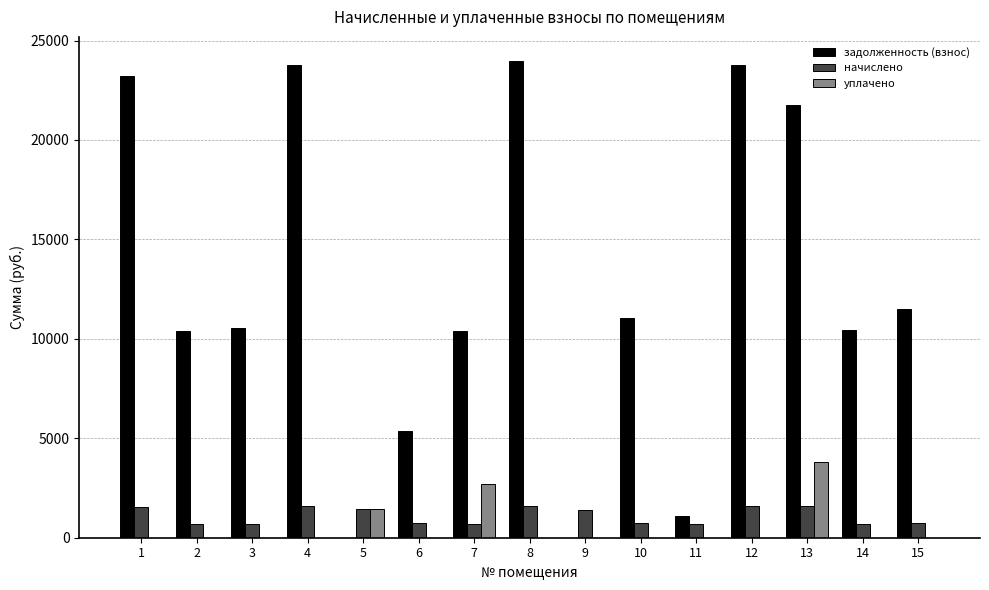

What is the sum of all задолженность (взнос) values?

187337.2